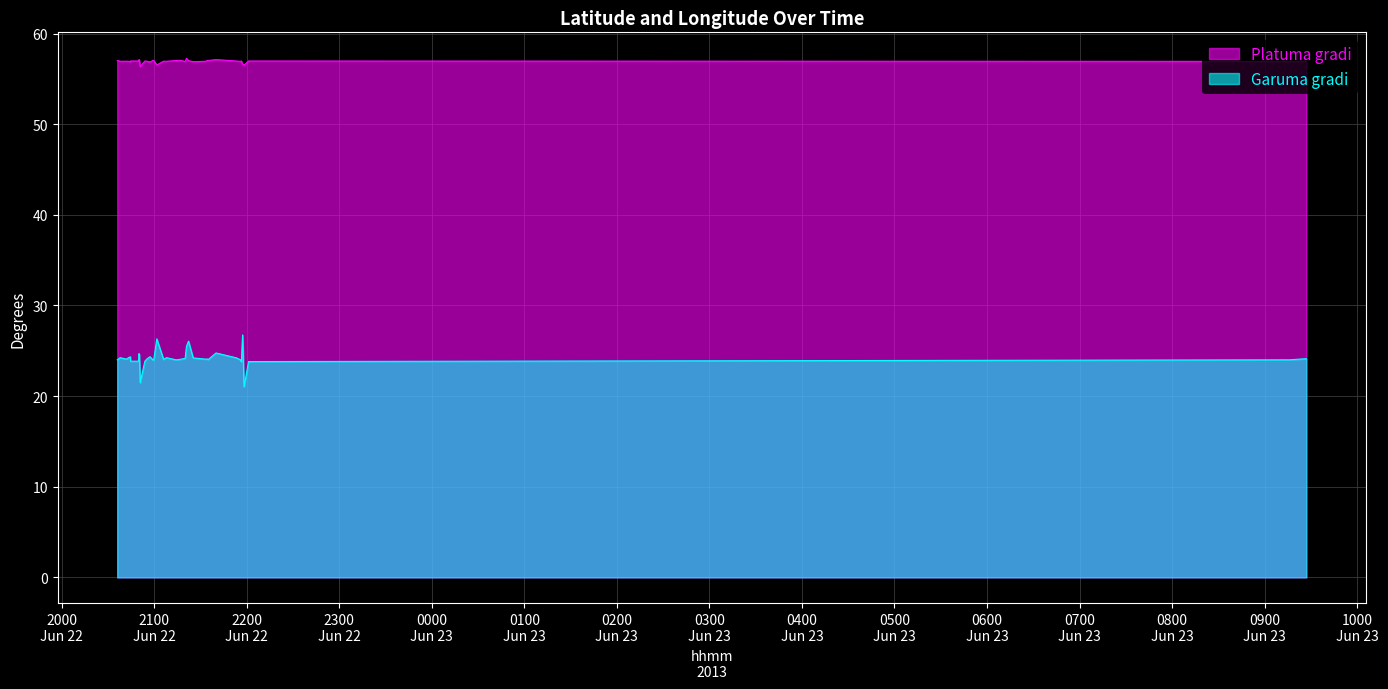

List the series in order of their overall mean, lowest first.

Garuma gradi, Platuma gradi